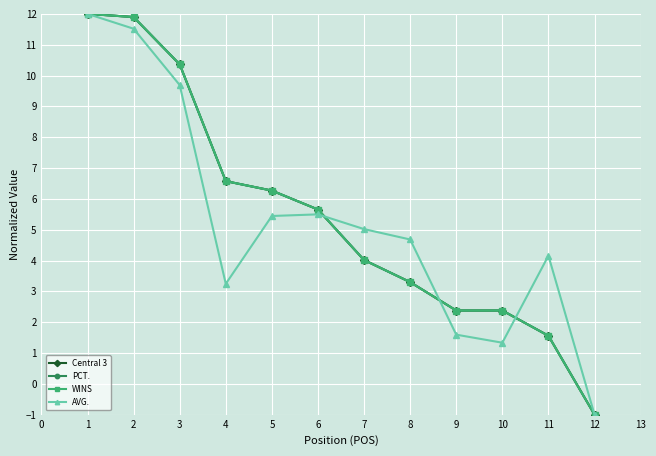

Reading left to right, transcribe all the data shown in this chart.

Central 3: 12.0	11.9	10.4	6.6	6.3	5.7	4.0	3.3	2.4	2.4	1.6	-1.0
PCT.: 12.0	11.9	10.4	6.6	6.3	5.7	4.0	3.3	2.4	2.4	1.6	-1.0
WINS: 12.0	11.9	10.4	6.6	6.3	5.7	4.0	3.3	2.4	2.4	1.6	-1.0
AVG.: 12.0	11.5	9.7	3.2	5.4	5.5	5.0	4.7	1.6	1.3	4.2	-1.0